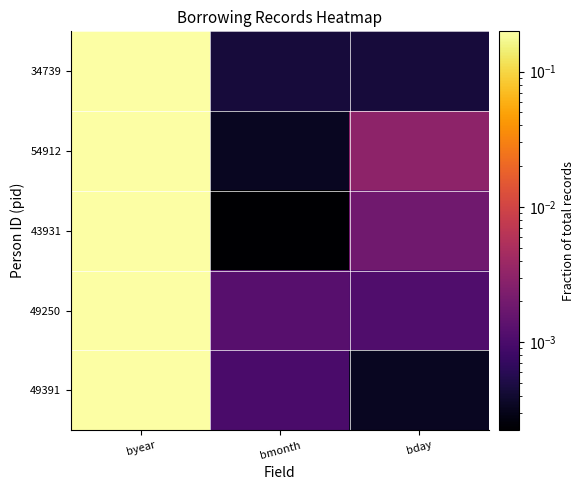

At bmonth, list the series in order from largest to smallest.

49250, 49391, 34739, 54912, 43931